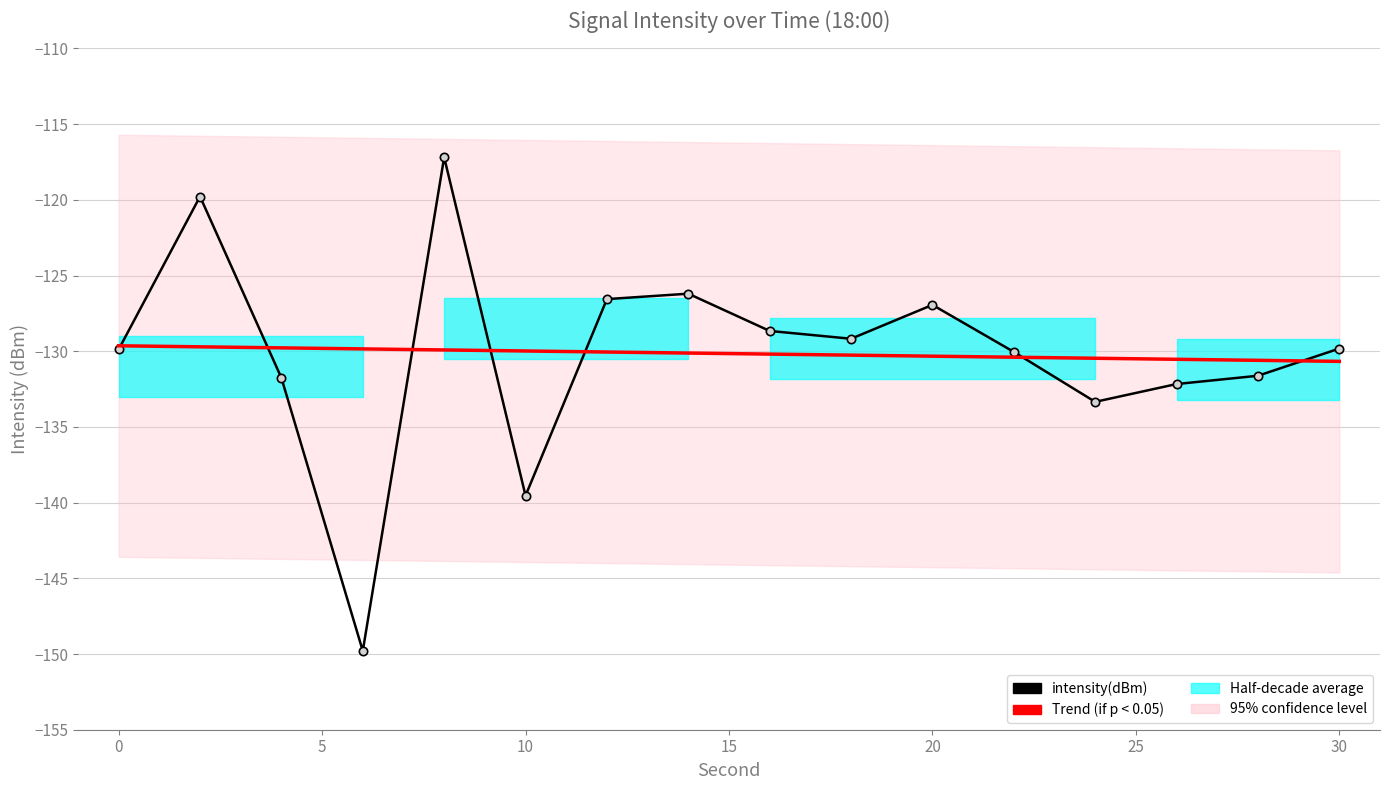

Is the value of intensity(dBm) at 30 greater than the value of Trend (if p < 0.05) at 25?

Yes